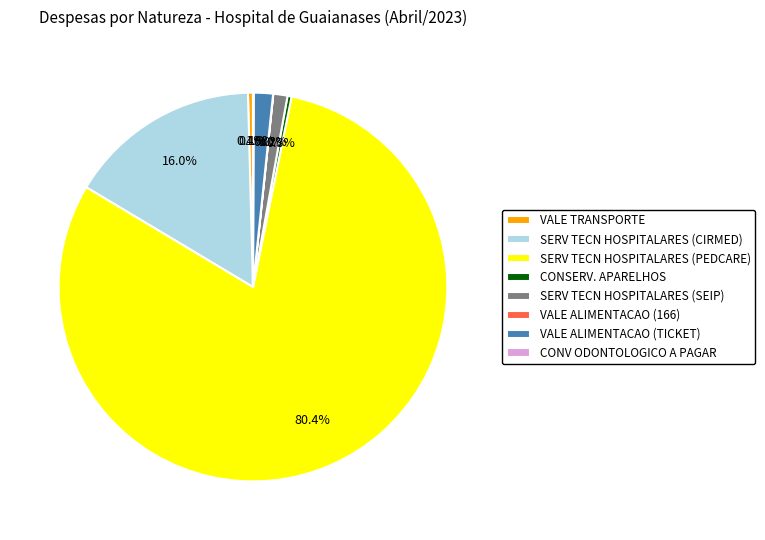

Combined, do SERV TECN HOSPITALARES (CIRMED) and VALE ALIMENTACAO (TICKET) account for over 50%?

No